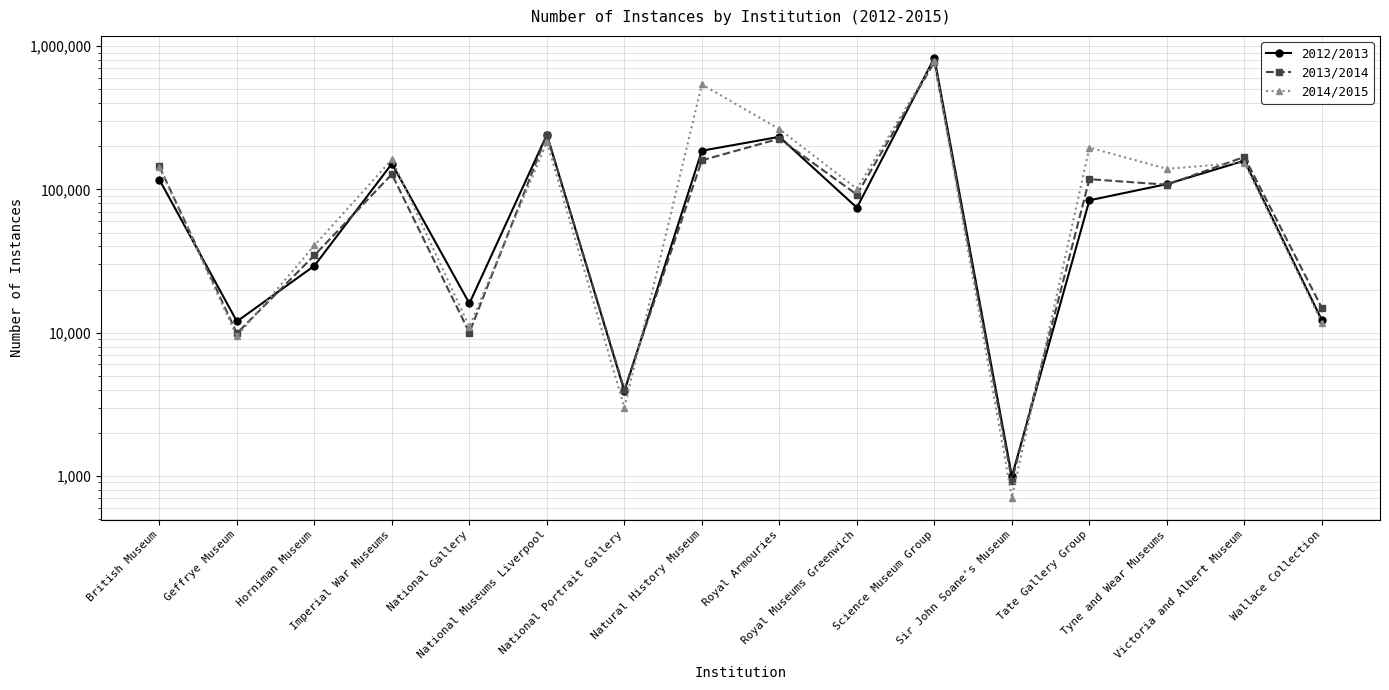

Reading right to left, what are all the values shown in this chart?

2012/2013: 12202	158800	109031	84000	991	830000	74620	233110	186527	3907	241092	16000	151436	29306	11980	116990
2013/2014: 14883	168846	107976	118000	926	776000	92068	226328	159860	4000	241150	10000	127774	34688	9897	144750
2014/2015: 11734	154200	139329	196000	705	792000	101062	263593	542029	3000	214019	11000	162000	40661	9432	142786